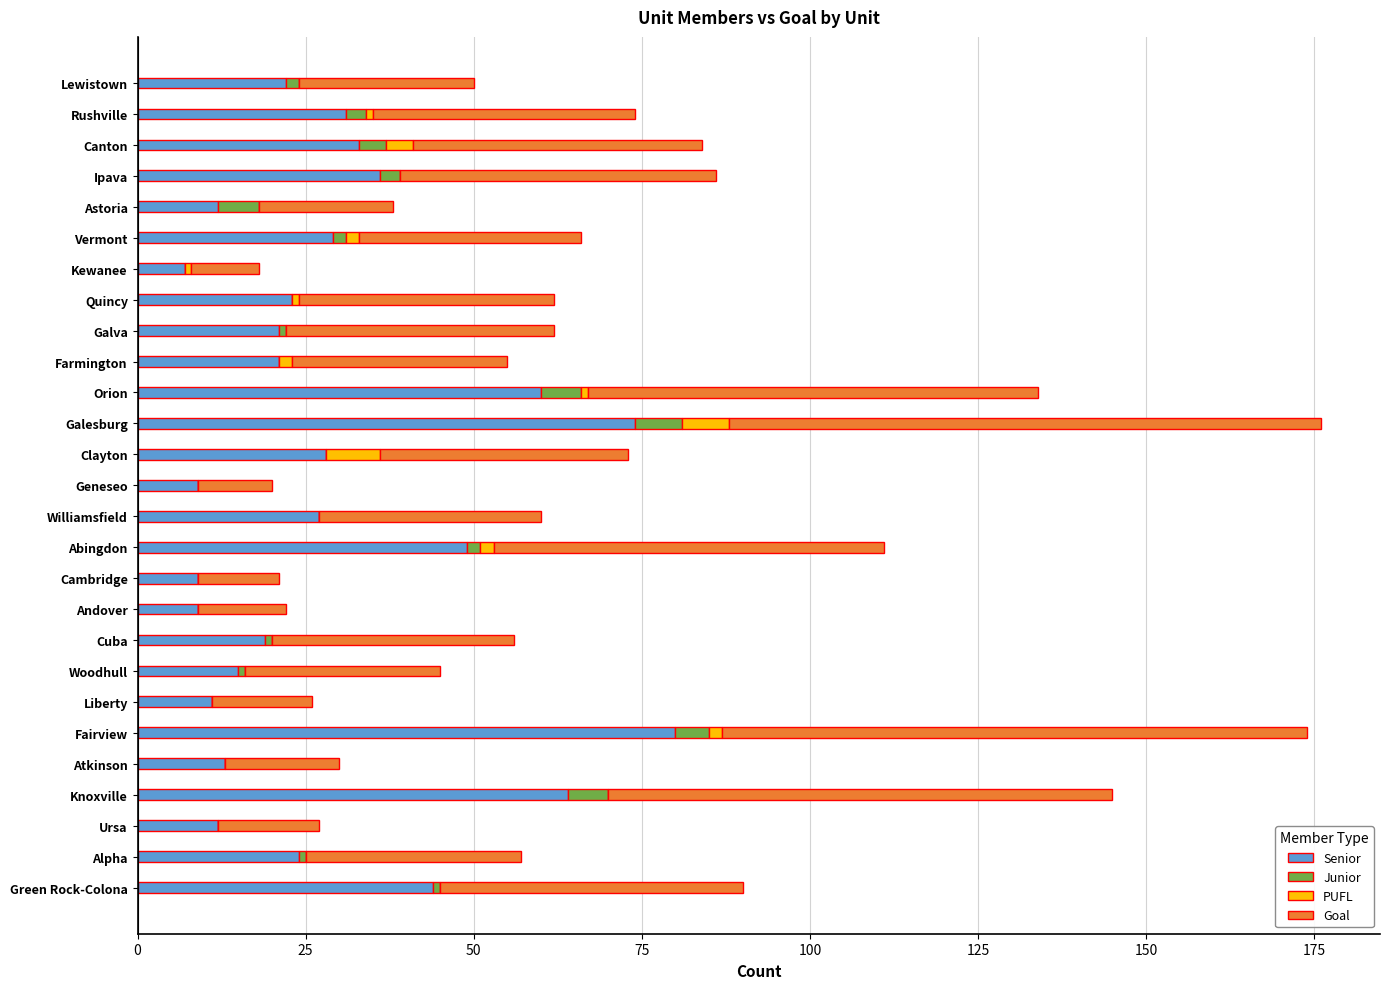

What are all the series names shown in the legend?

Senior, Junior, PUFL, Goal